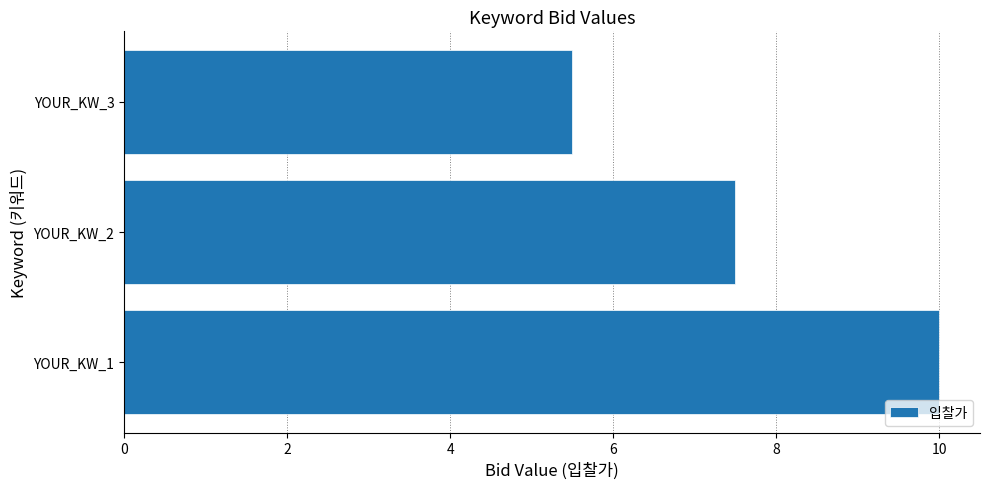

What is the difference between the maximum and minimum values?

4.5